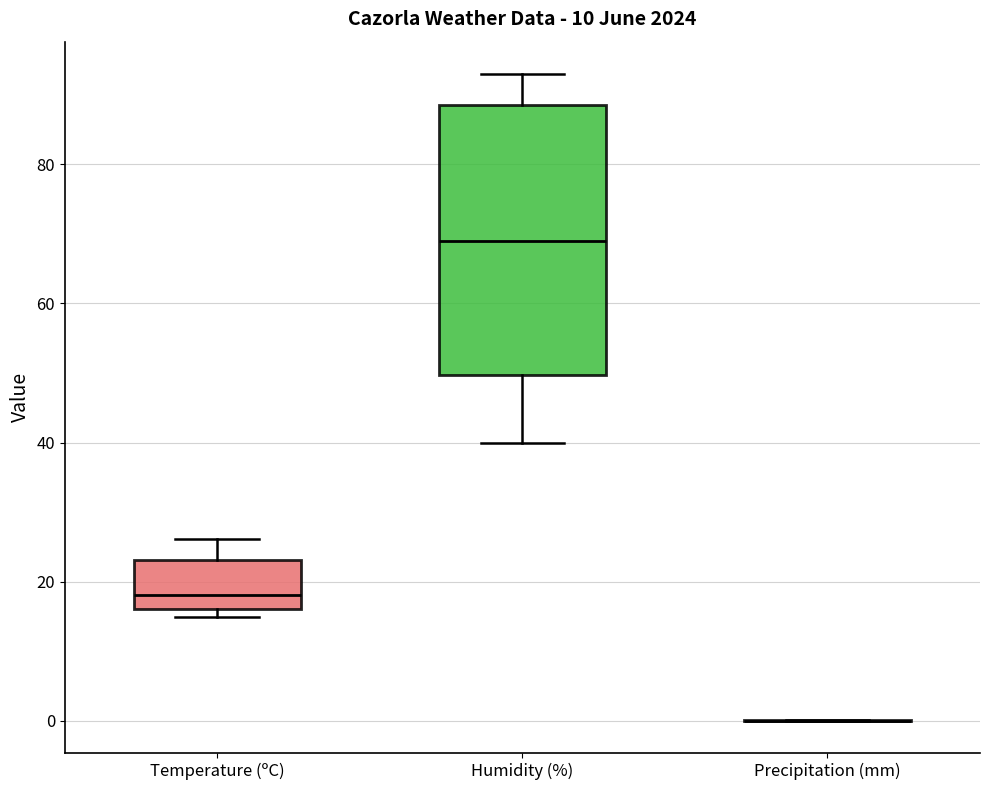

Reading left to right, read every box against the y-axis: the position of its median line, the range the box covers, and the ends of its whiskers. The values are not printed on the chart, so give them approximately, as read against the axis.

Temperature (ºC): median 18, box 16 to 24, whiskers 14 to 26
Humidity (%): median 70, box 50 to 88, whiskers 40 to 94
Precipitation (mm): box collapsed to a line at 0, whiskers 0 to 0